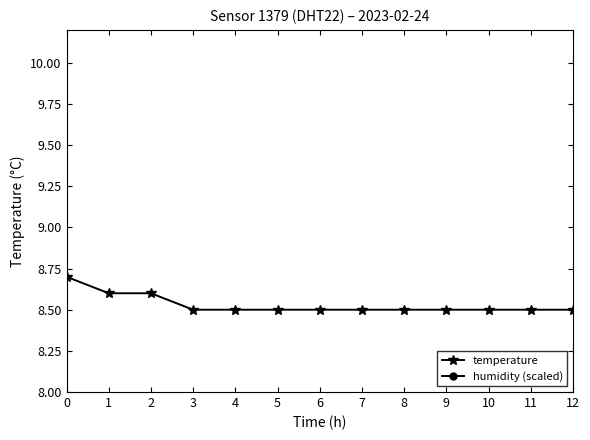

True or false: temperature and humidity (scaled) intersect in this chart.

False